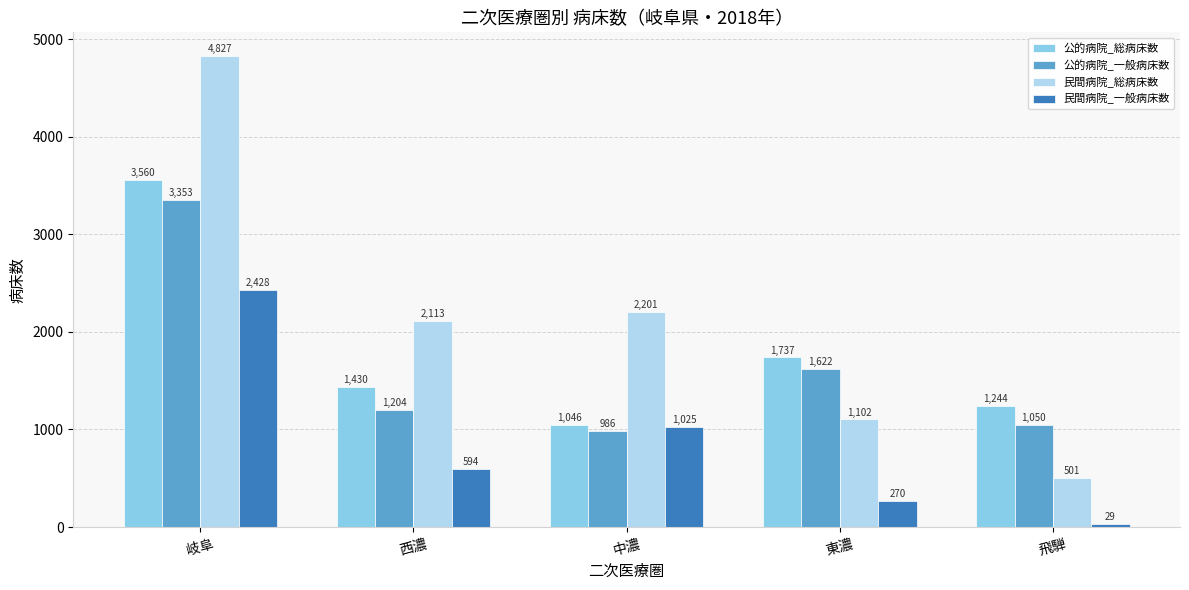

At how many categories does at least one series exceed 4033?

1